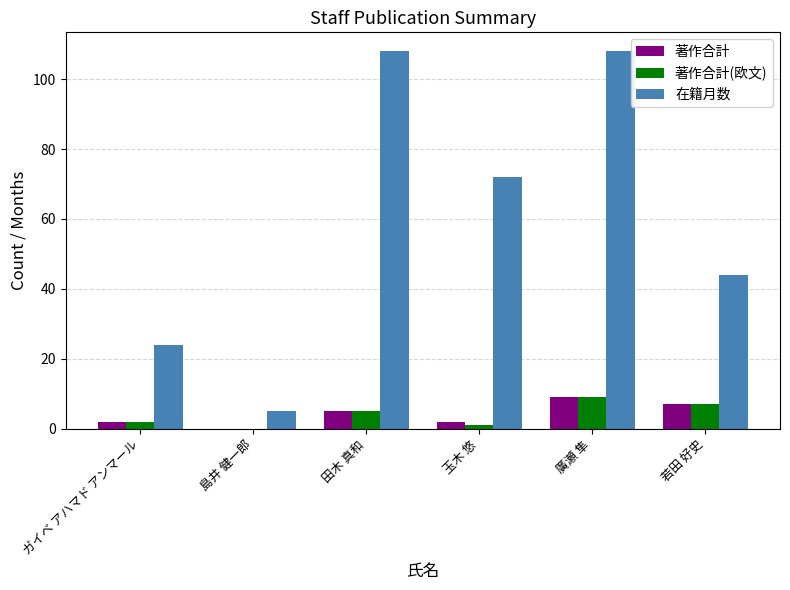

Which series changed the most between 廣瀬 隼 and 若田 好史?

在籍月数